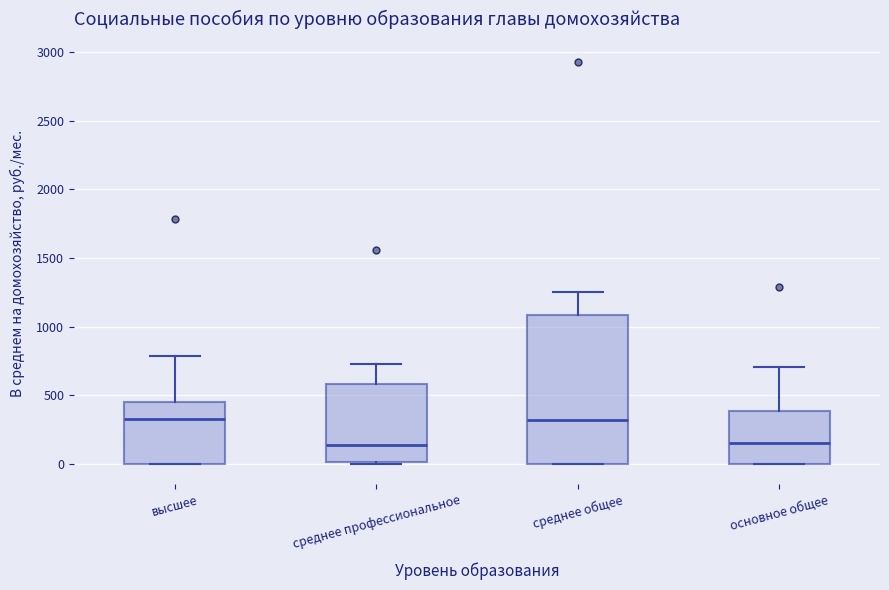

Where does the median line of the box for основное общее sit on the y-axis? The values are not printed on the chart, so give them approximately, as read against the axis.

150